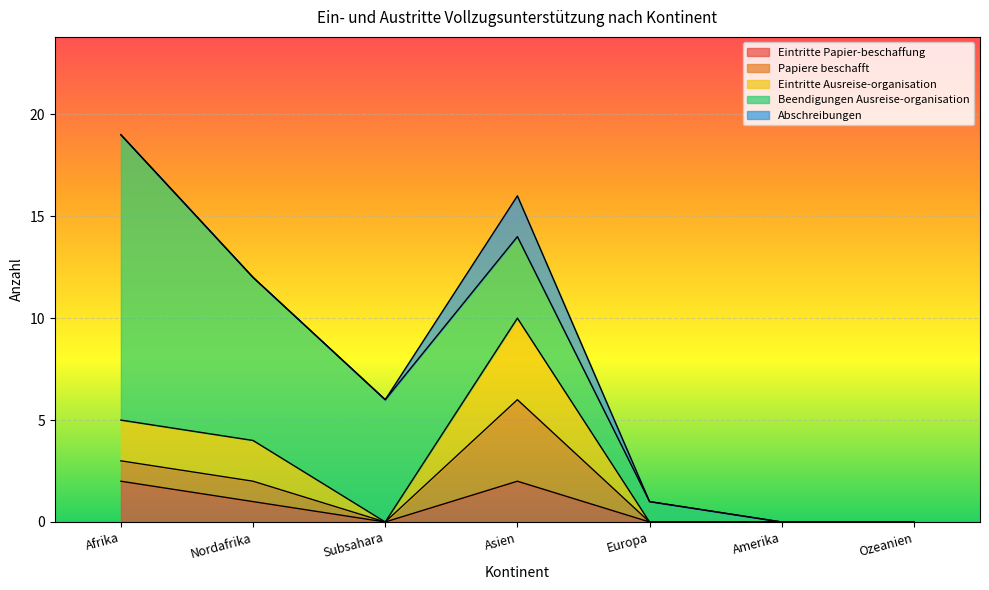

True or false: Eintritte Papier-beschaffung has a value of -1 at Subsahara.

False